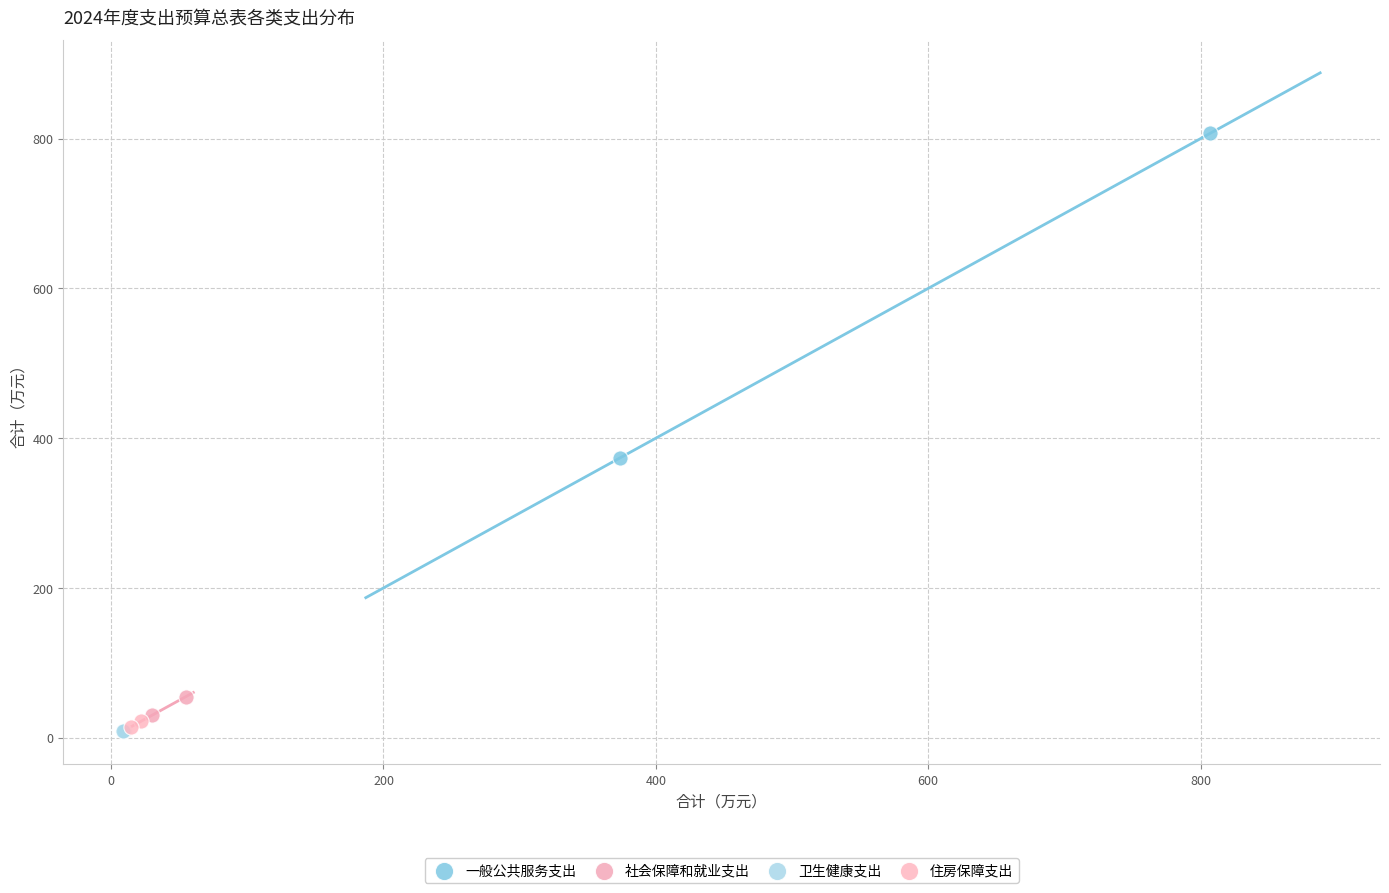

What are all the series names shown in the legend?

一般公共服务支出, 社会保障和就业支出, 卫生健康支出, 住房保障支出